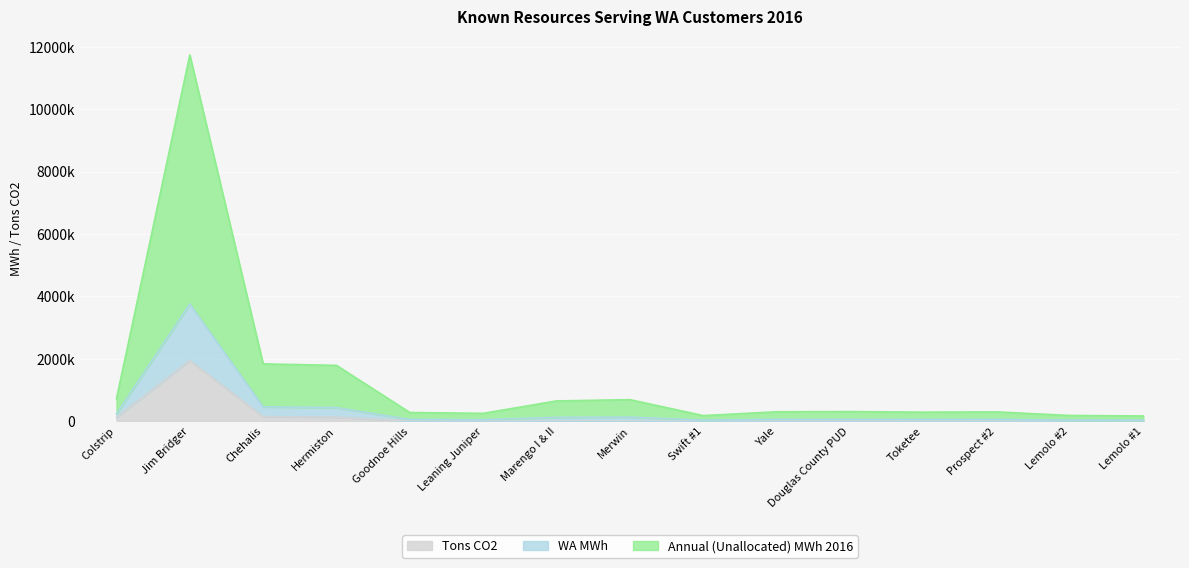

What is the label of the 10th point from the right?

Leaning Juniper